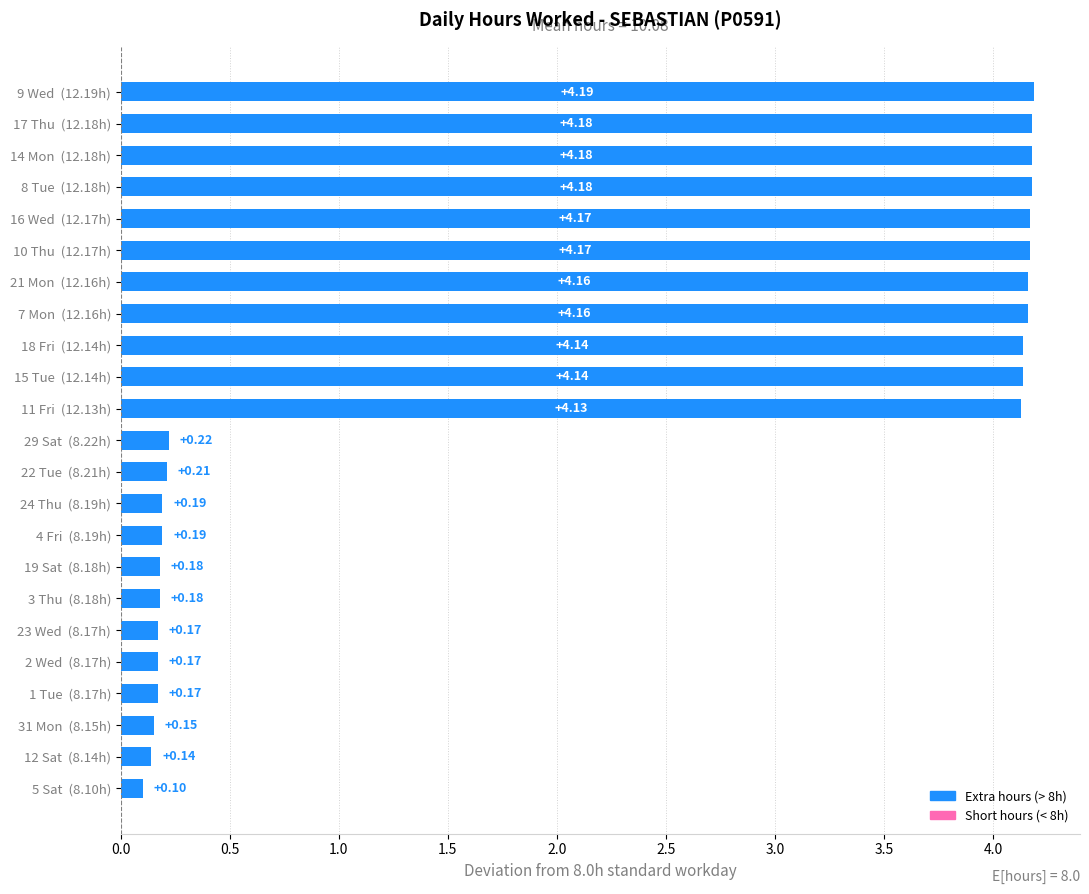

How many bars are there in total?

23